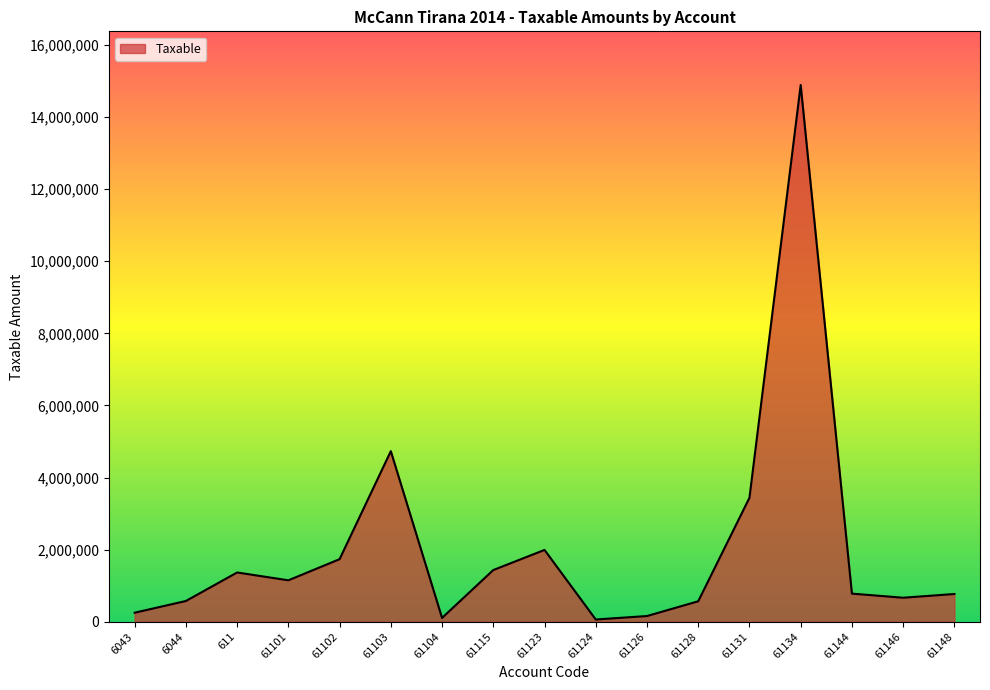

The value at 61123 is 1991862.2. True or false?

True